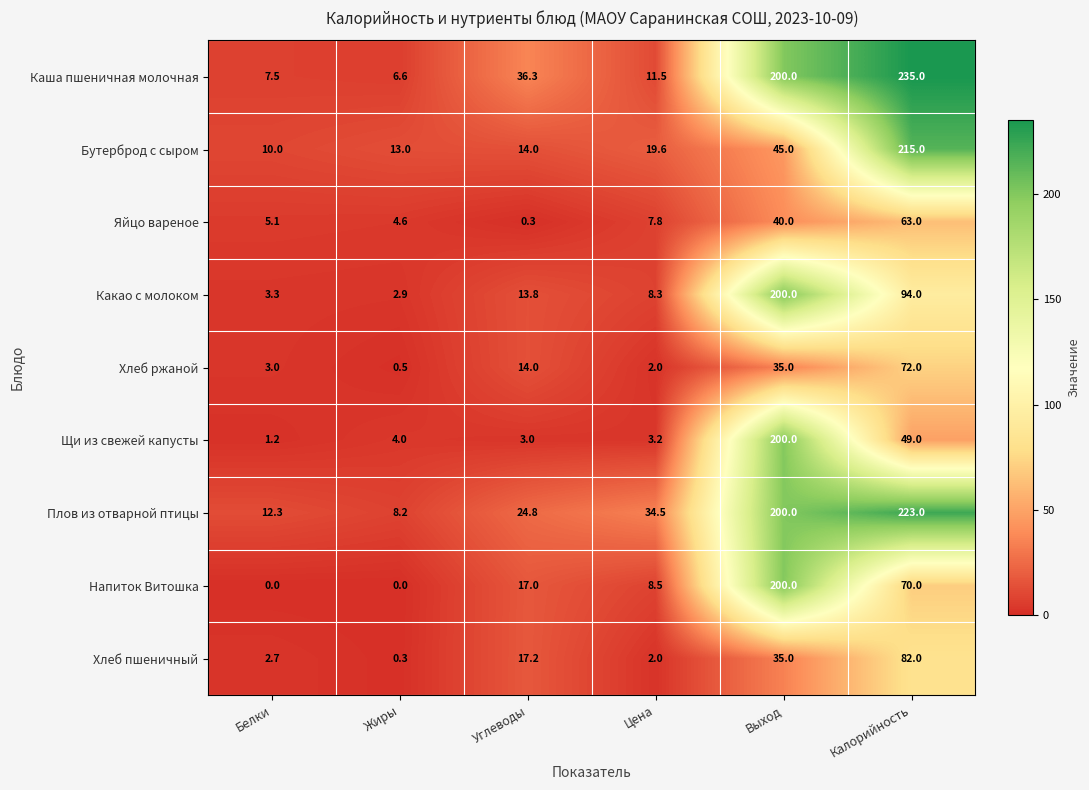

The Какао с молоком series shows 5.4 at Цена. True or false?

False